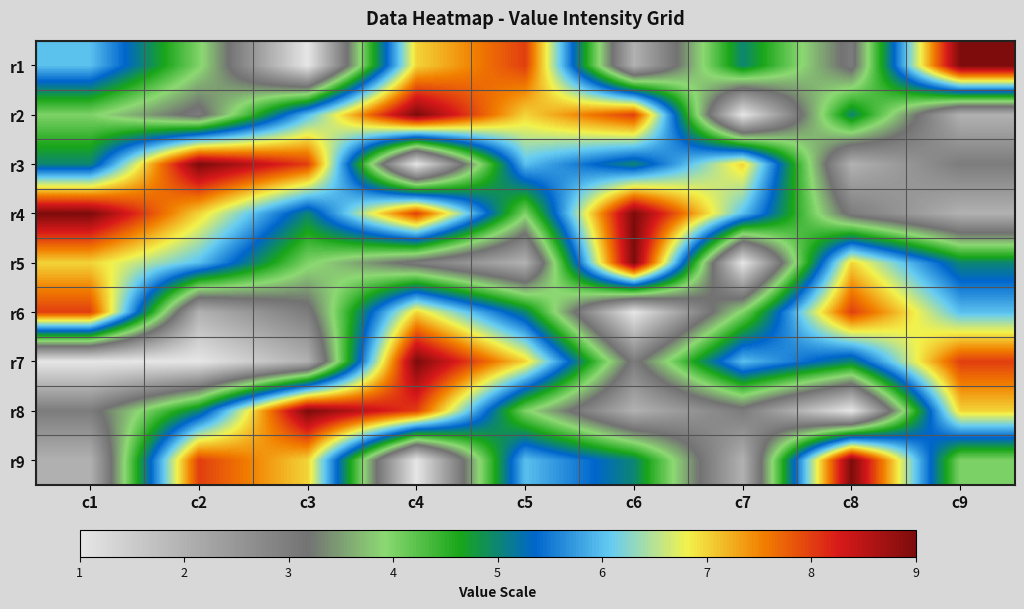

What is the total value across all series at c1?

45